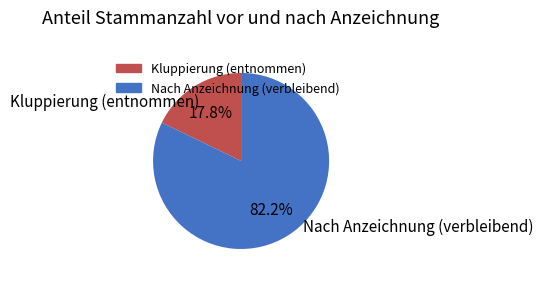

To the nearest percent, what is the difference between the largest and smallest slice percentages?

64%